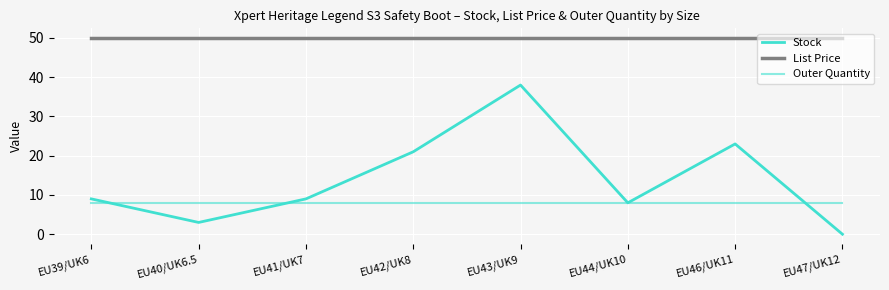

What is the value of the List Price point at the 1st from the left?

50.0